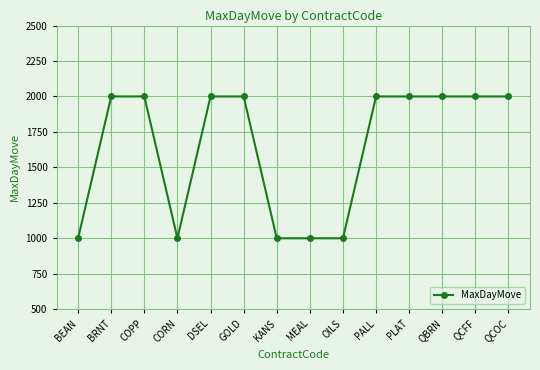

Does the chart have visible grid lines?

Yes